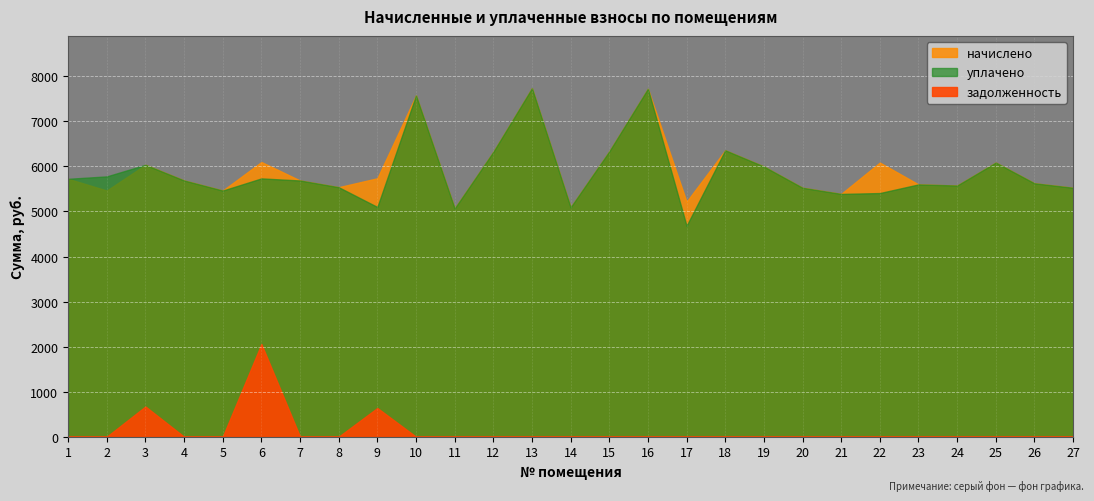

Between 10 and 23, which series saw the biggest shift?

начислено